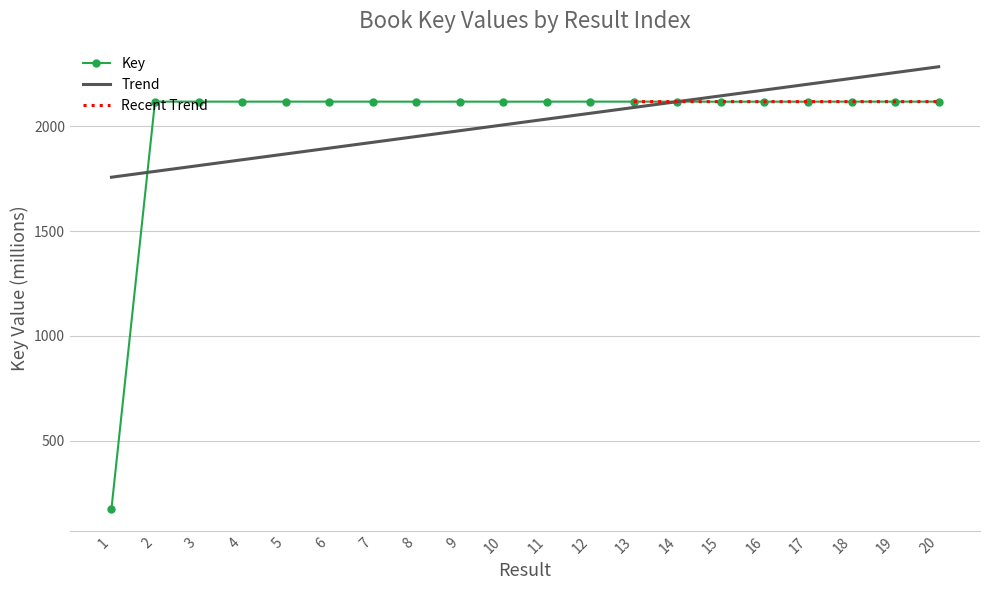

What is the change in value from 13 to 17?

-0.2